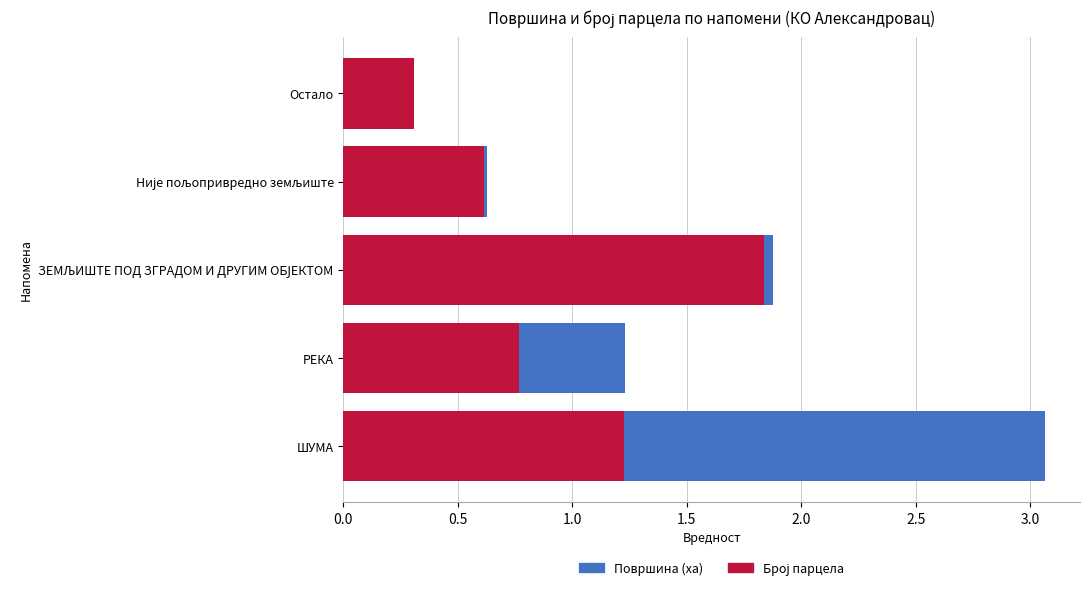

What is the total value across all series at ШУМА?

3.1